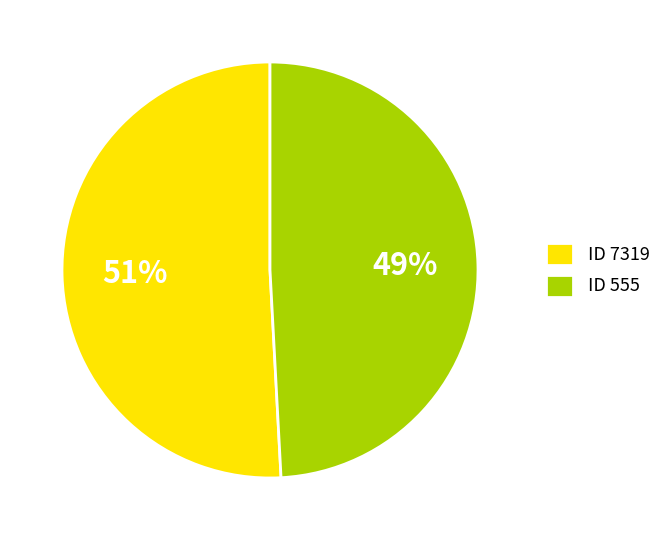

Count the number of slices in the pie.

2